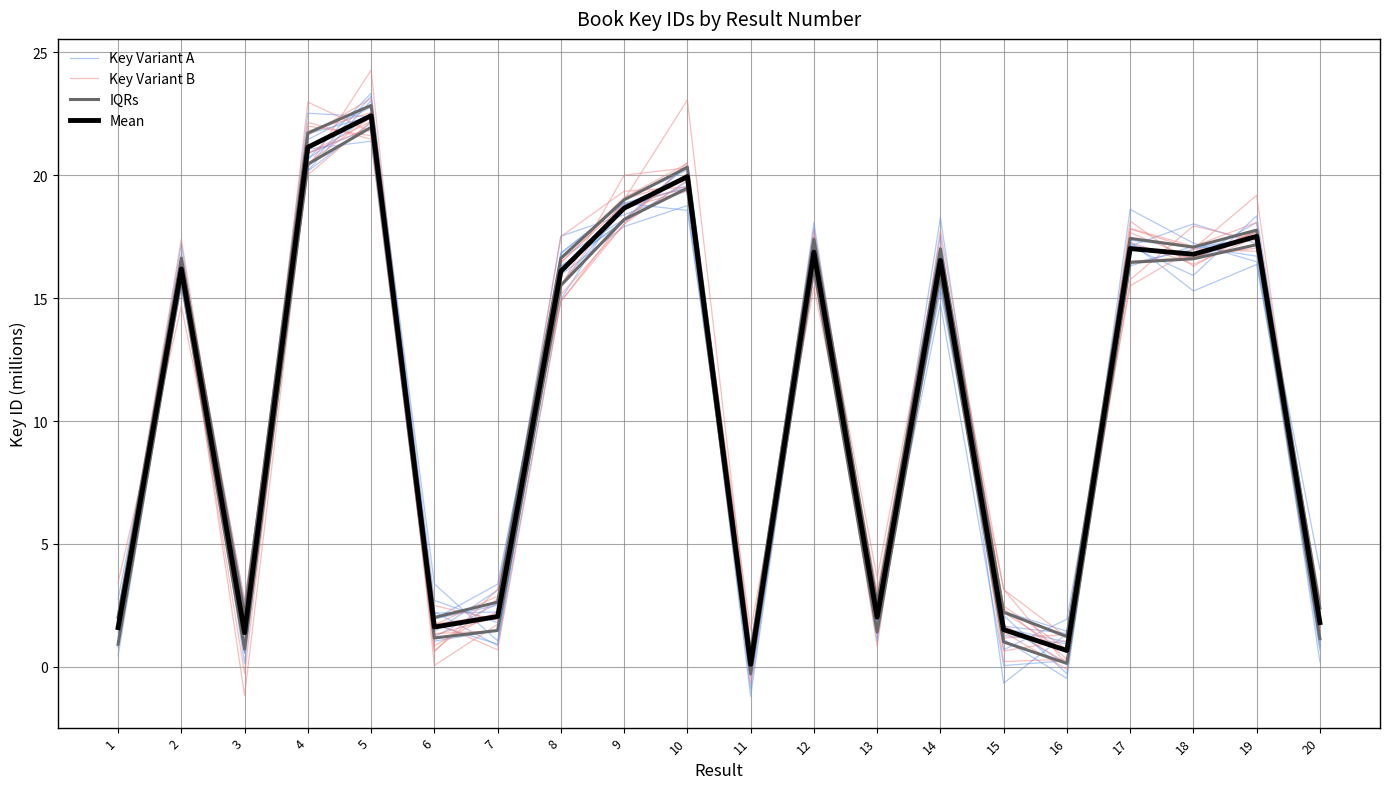

True or false: Mean has a value of 2.1 at 1.

False